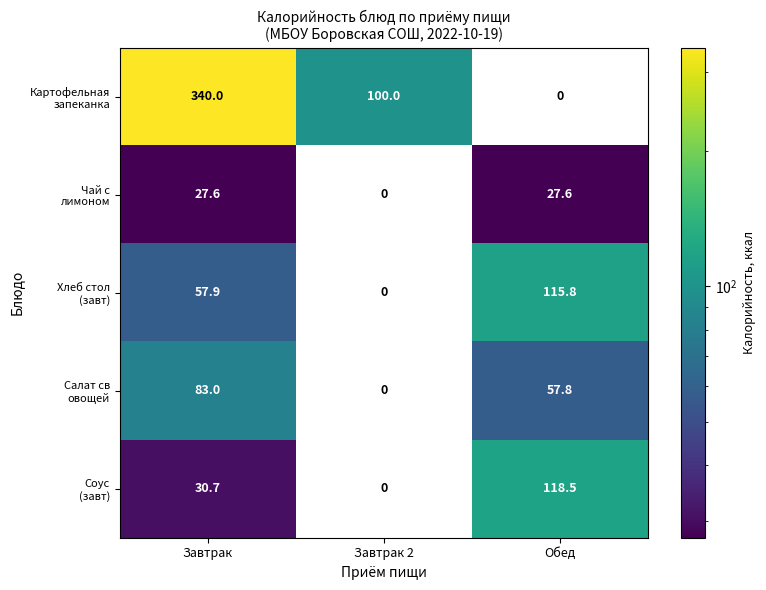

What is the spread (max minus min) of values at Завтрак?

312.4